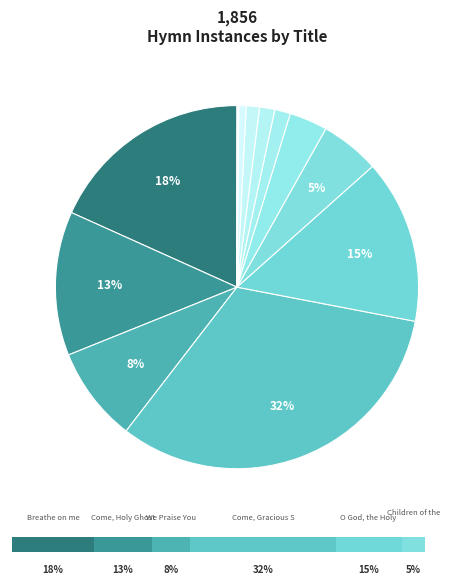

Rank the categories by value from highest to lowest.

Come, Gracious Spirit, Heavenly Dove, Breathe on me, Breath of God, O God, the Holy Ghost, Come, Holy Ghost, Our Souls Inspire, We Praise You, O God, Children of the Heavenly Father, Come, Thou Holy Spirit, Come, Forth in the peace of Christ we go, O Holy Spirit, By Whose Breath, Come, O Creator Spirit, Come, Fire of God, Thou Sacred Flame, Be joyful in the Lord, ye lands, Numbers